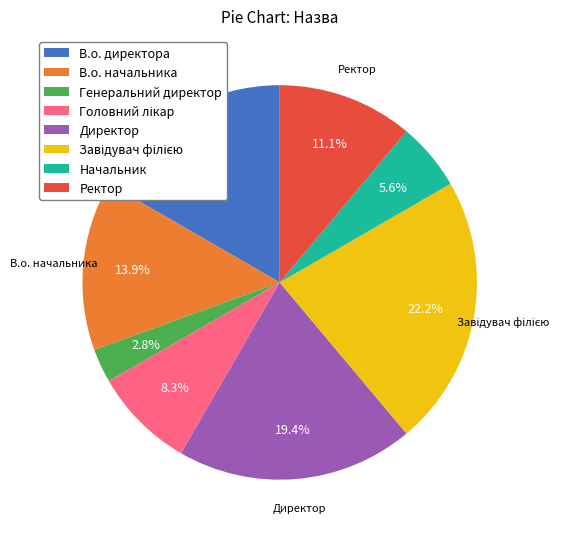

Is there a majority slice in this chart?

No